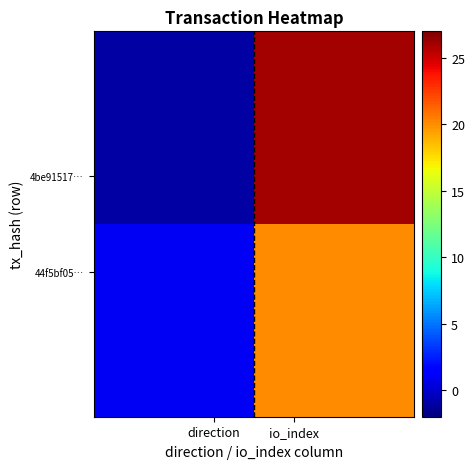

How many categories are shown in the chart?

2